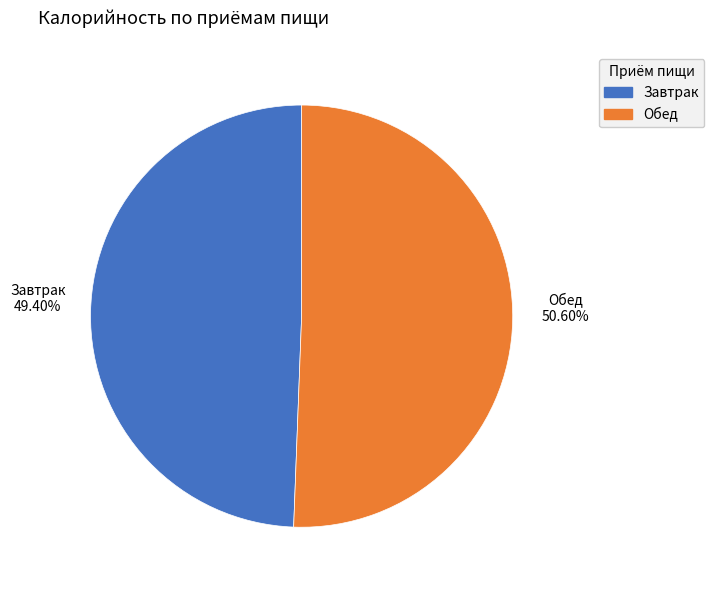

Does Завтрак account for over 50% of the chart?

No